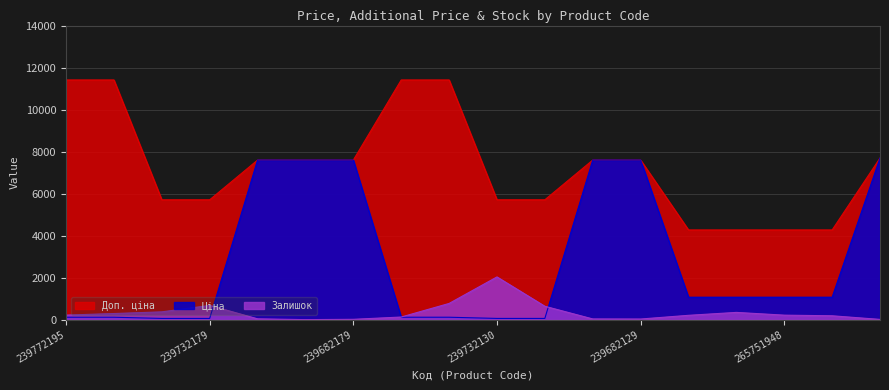

True or false: Доп. ціна and Ціна intersect in this chart.

False